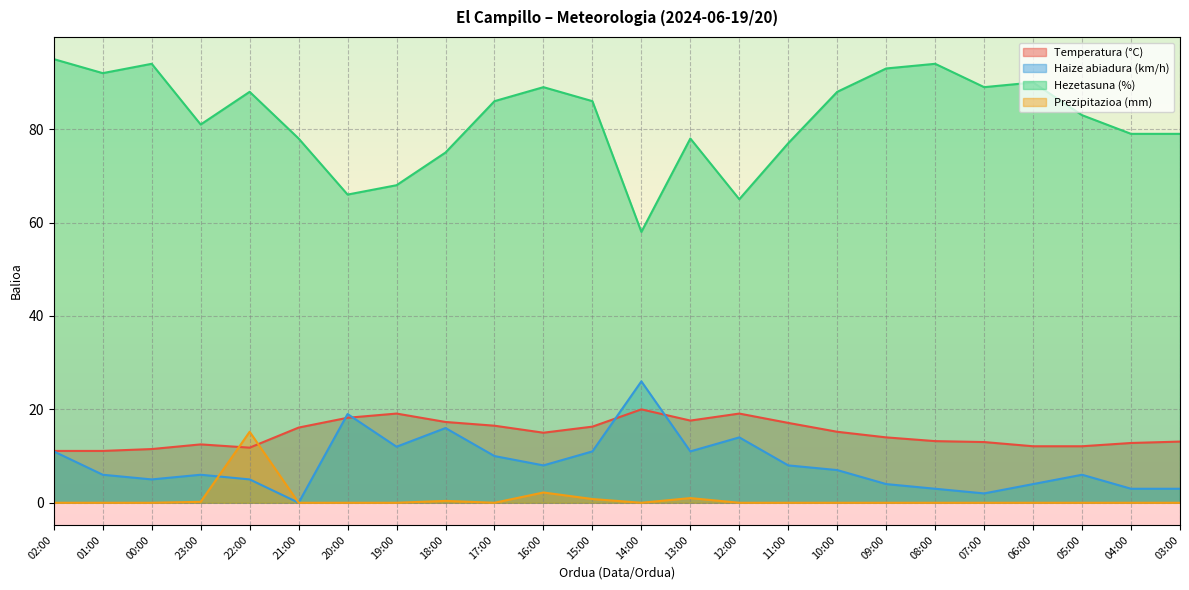

What is the total value across all series at 19:00?

99.1